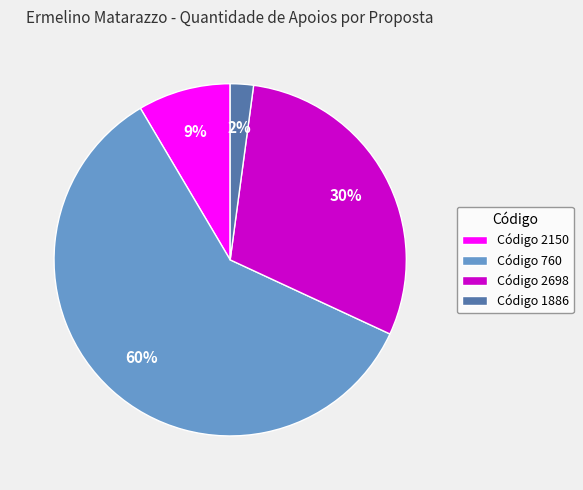

Which has a higher value, Código 2698 or Código 760?

Código 760